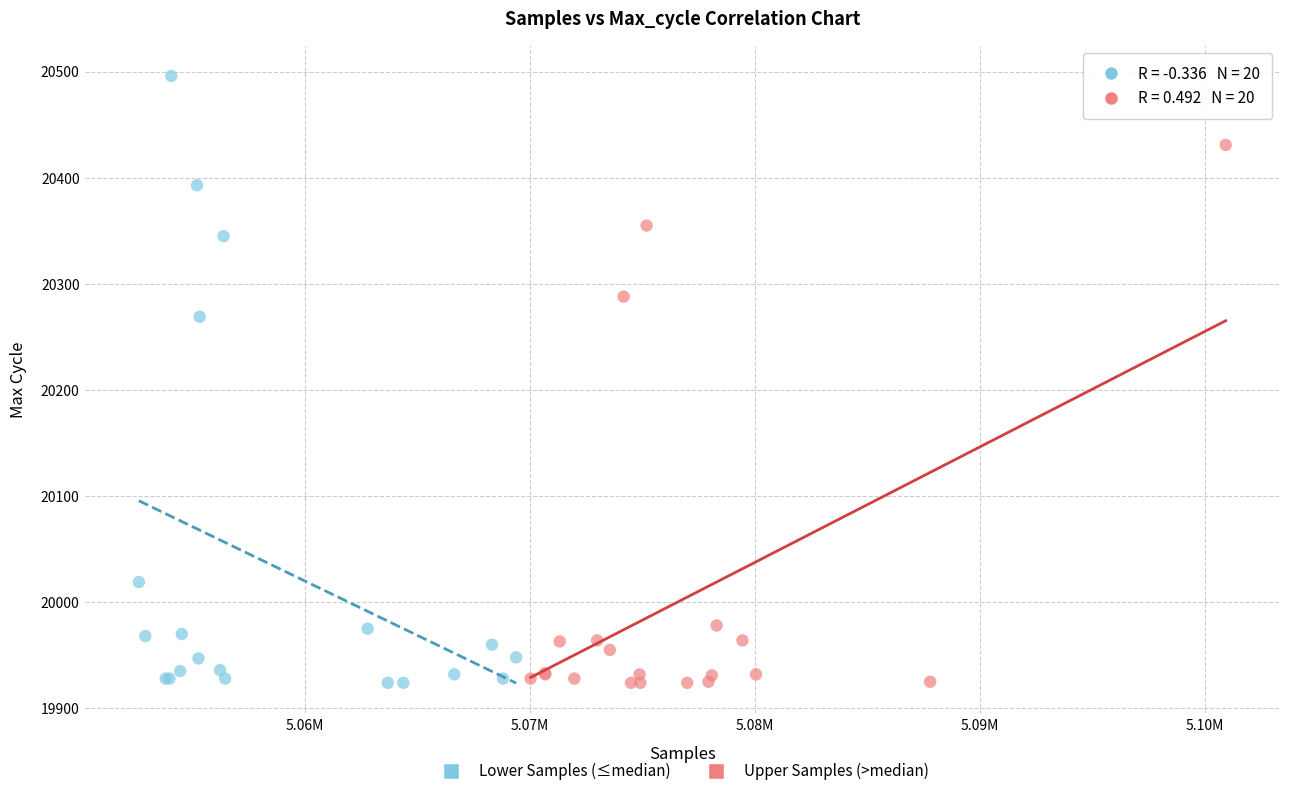

What are all the series names shown in the legend?

Lower Samples (≤median), Upper Samples (>median)